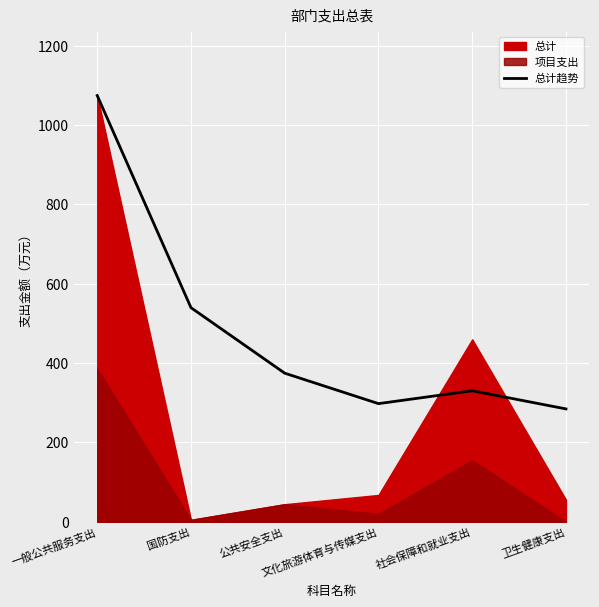

True or false: the data shows 253.1 at 一般公共服务支出.

False